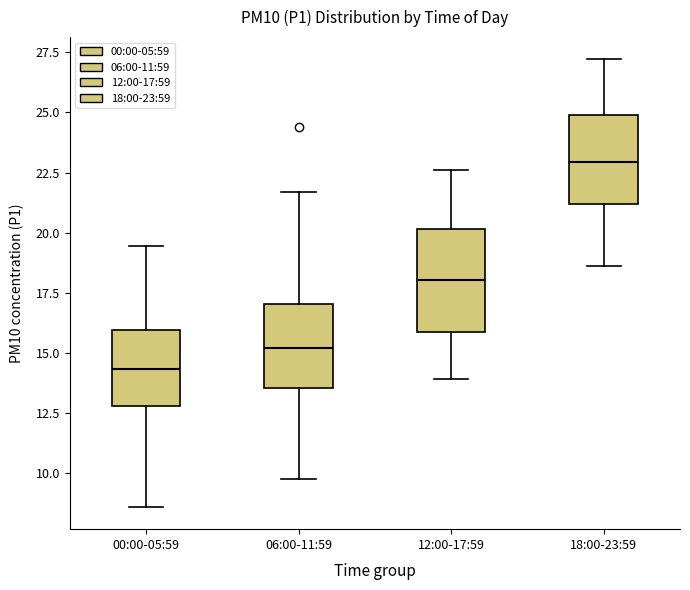

Where is the lower edge of the box for 12:00-17:59 on the y-axis? The values are not printed on the chart, so give them approximately, as read against the axis.

16.0